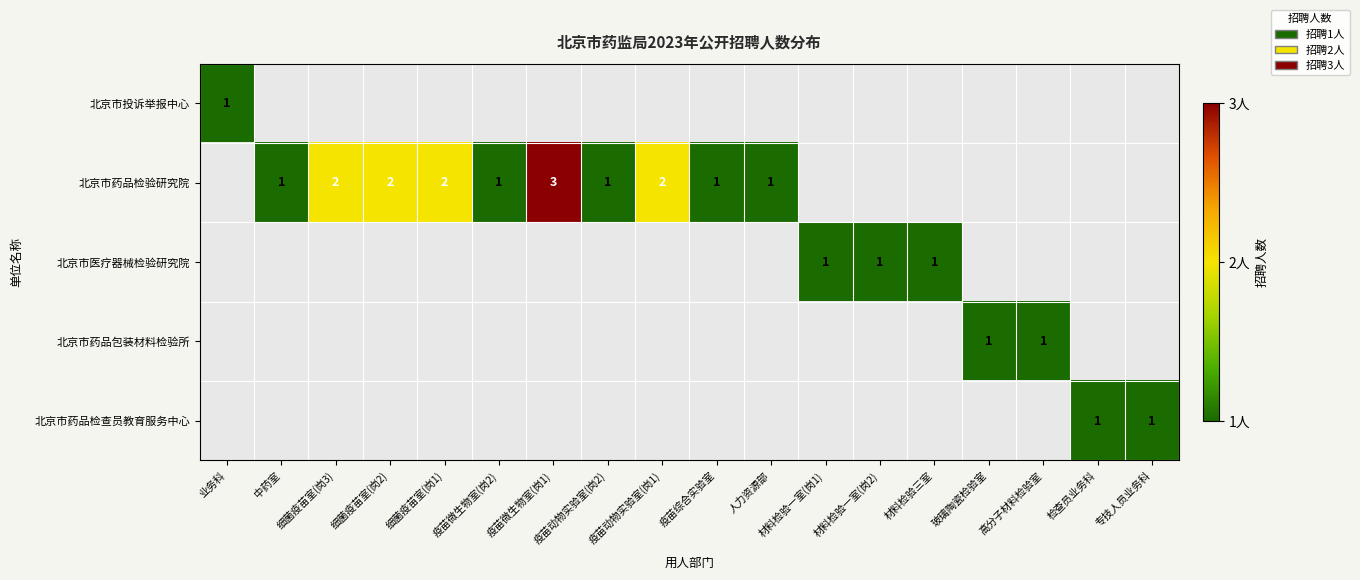

True or false: 北京市药品包装材料检验所 has a value of 1 at 玻璃陶瓷检验室.

True